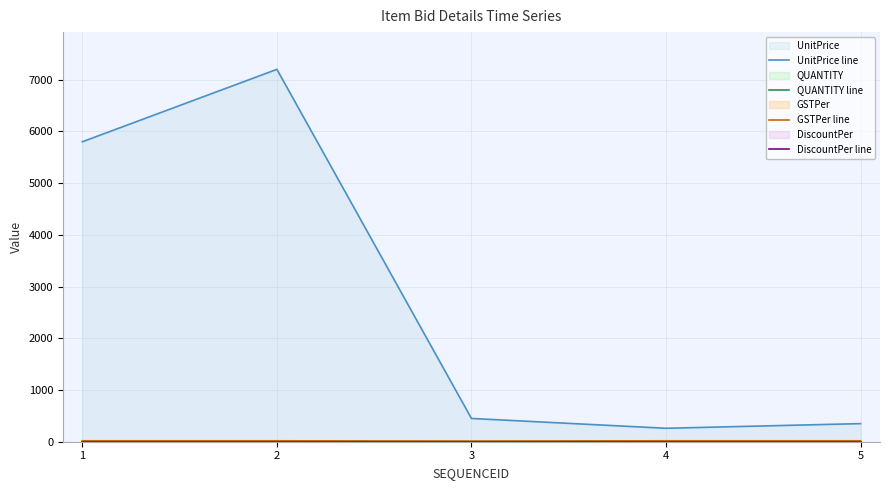

Reading left to right, extract all data points from this chart.

UnitPrice line: 1=5800	2=7200	3=450	4=260	5=350
QUANTITY line: 1=1	2=1	3=2	4=6	5=6
GSTPer line: 1=18	2=18	3=12	4=18	5=18
DiscountPer line: 1=0	2=0	3=0	4=0	5=0